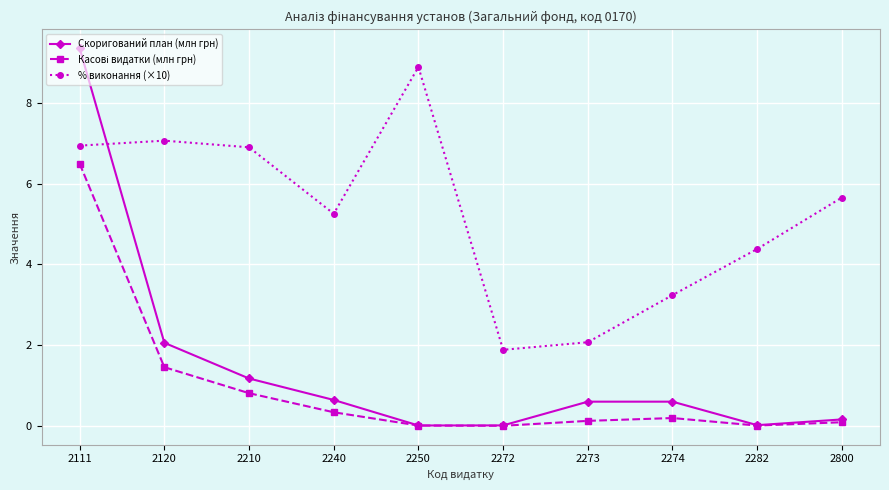

Is it true that % виконання (×10) equals 6.9 at 2210?

True